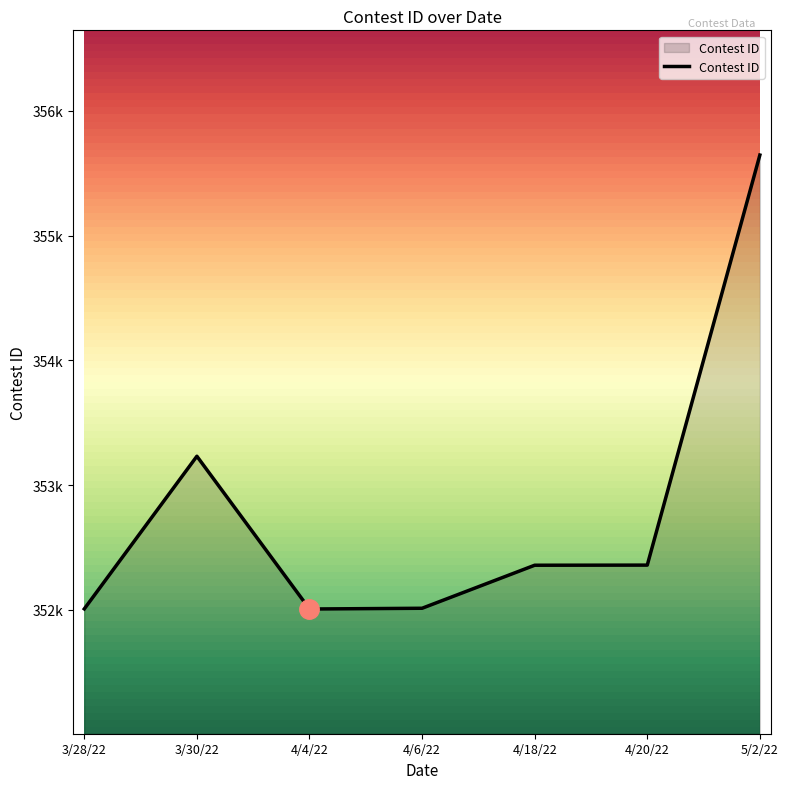

Rank the categories by value from highest to lowest.

5/2/22, 3/30/22, 4/20/22, 4/18/22, 4/6/22, 3/28/22, 4/4/22